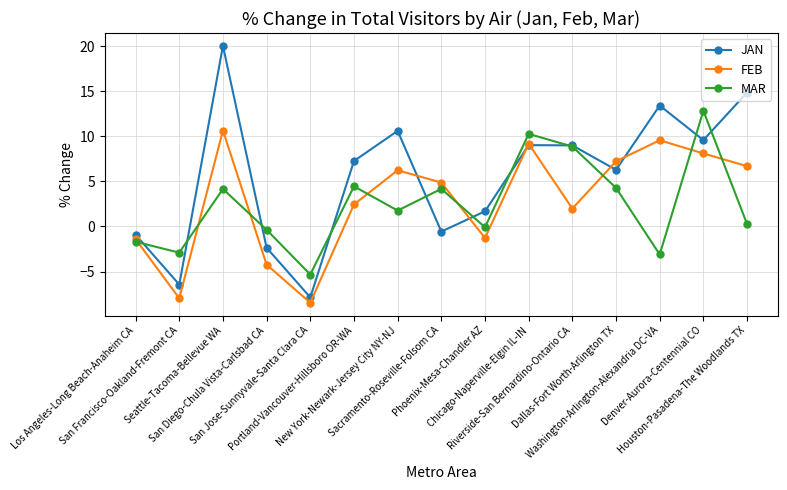

In FEB, how many points are lower than both neighbors (excluding endpoints)?

4